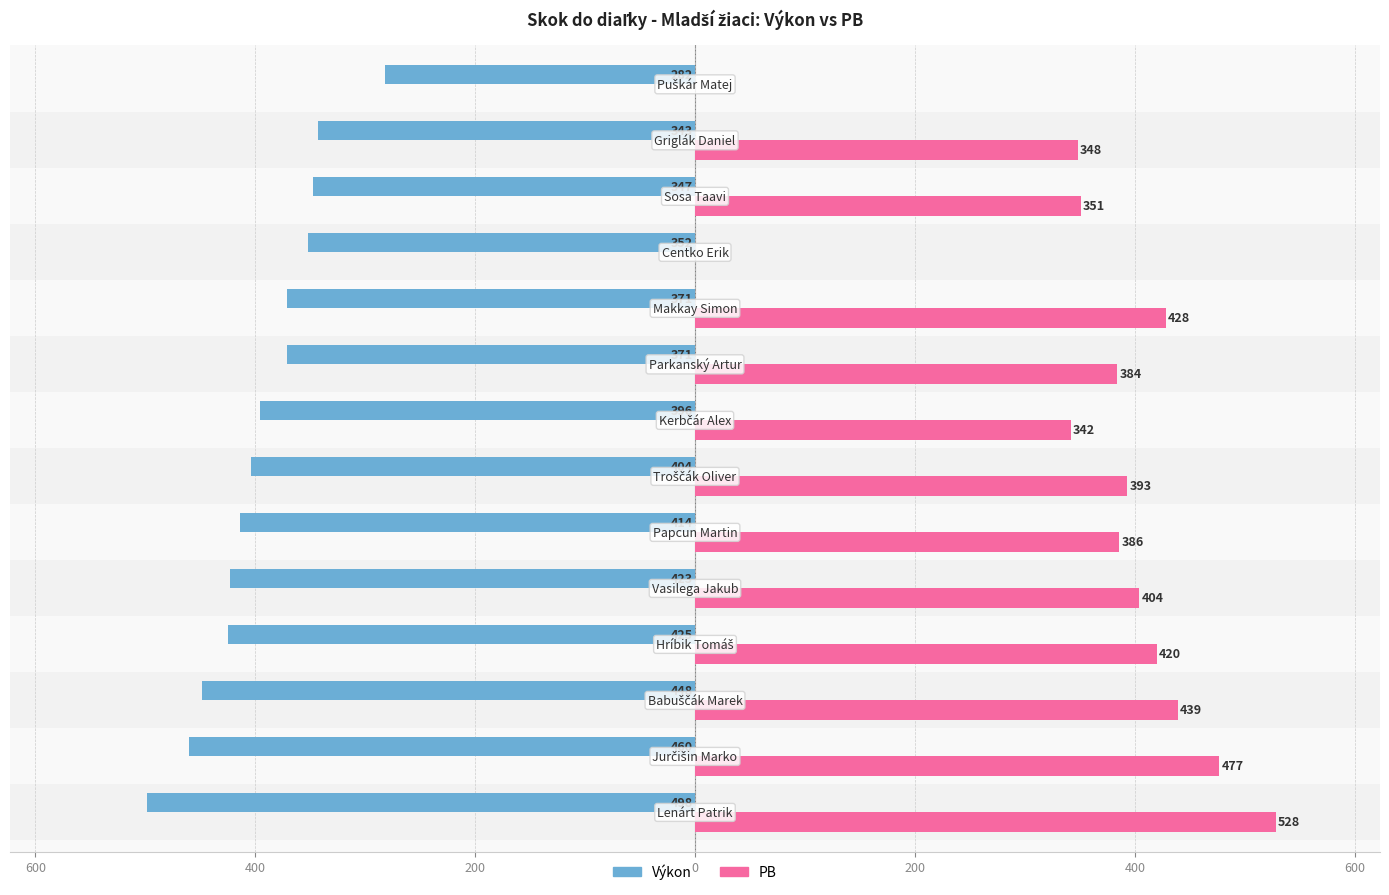

What are all the series names shown in the legend?

Výkon, PB